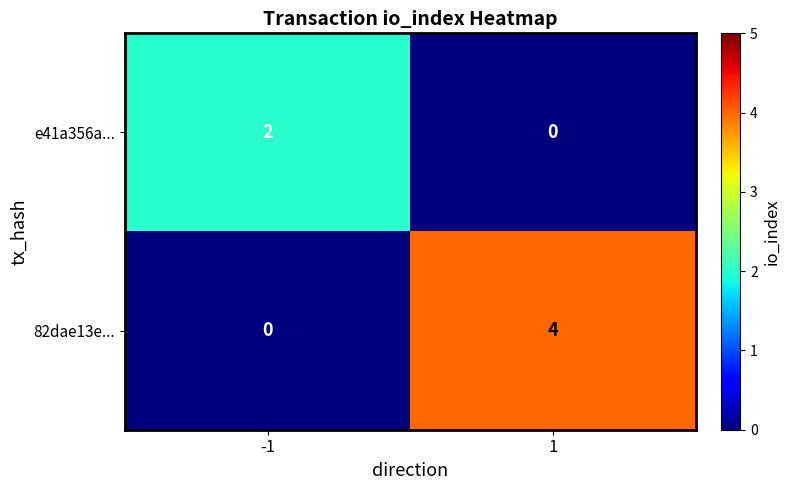

Is it true that e41a356a... equals 0 at 1?

True